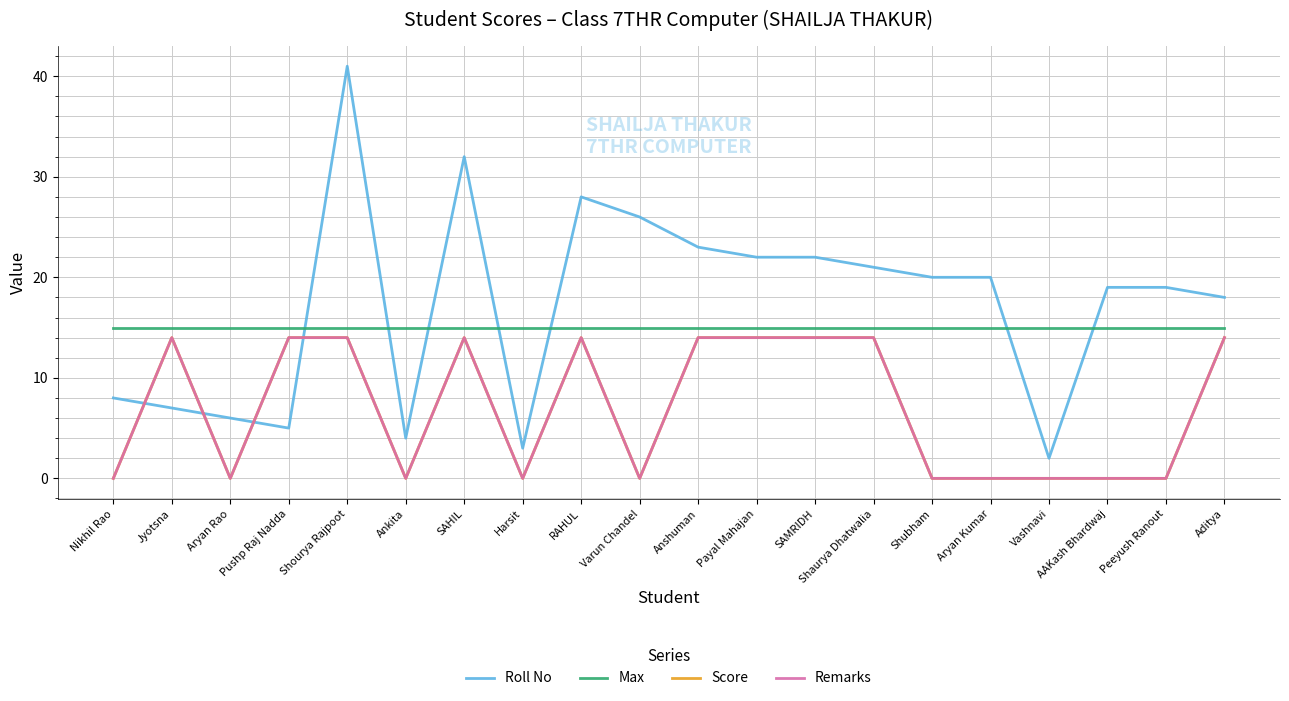

The value of Max at Vashnavi is 15. True or false?

True